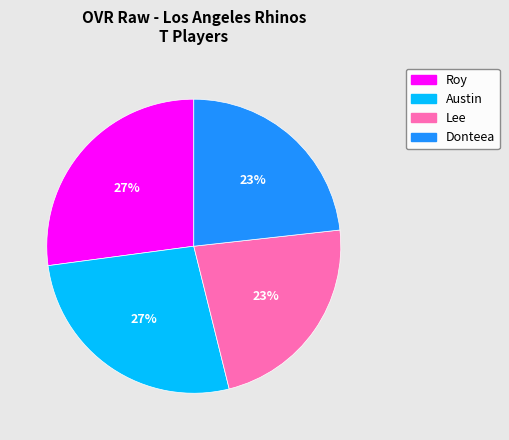

Combined, do Roy and Austin account for over 50%?

Yes